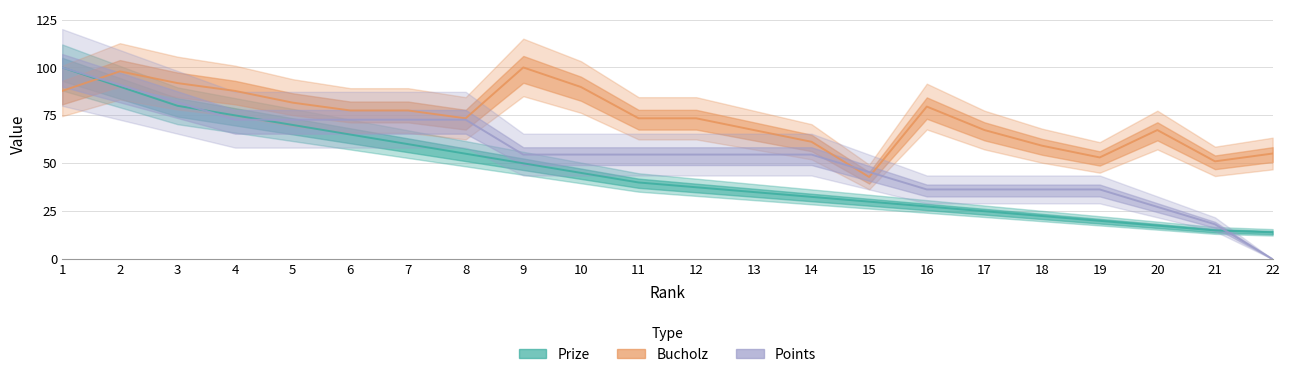

What is the value of the Bucholz point at the 13th from the left?

67.3